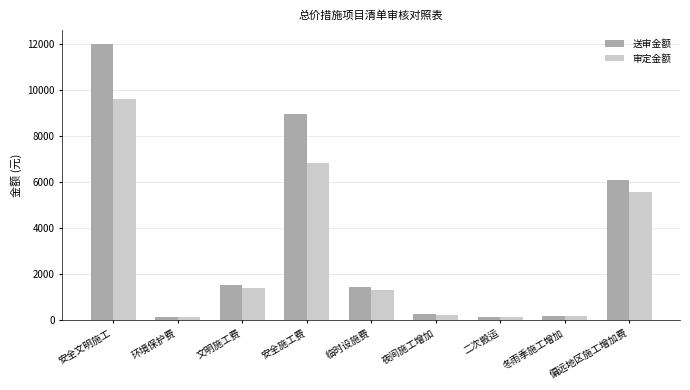

Is it true that 审定金额 equals 9594.3 at 安全文明施工?

True